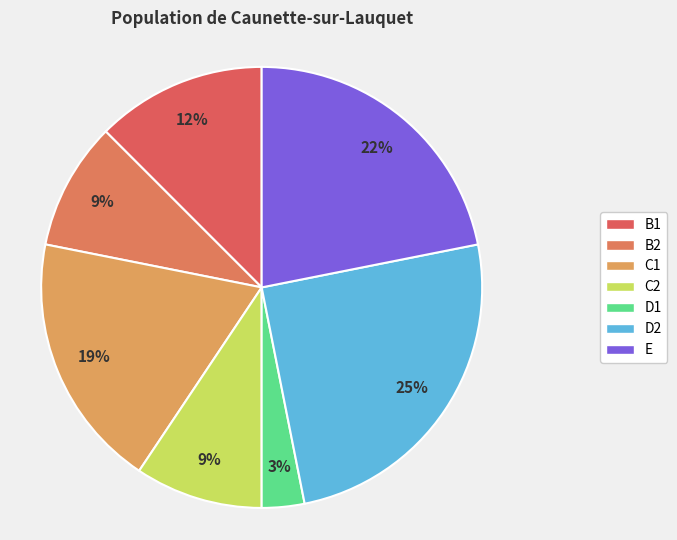

To the nearest percent, what portion does C2 represent?

9%